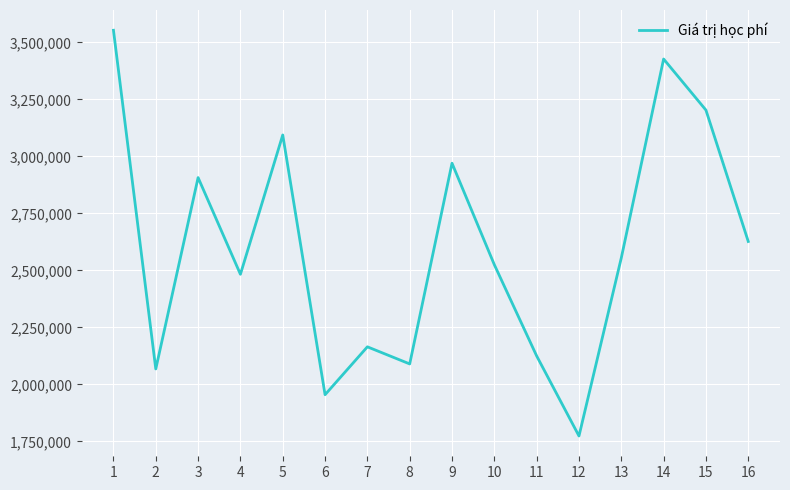

The value at 14 is 5446129. True or false?

False